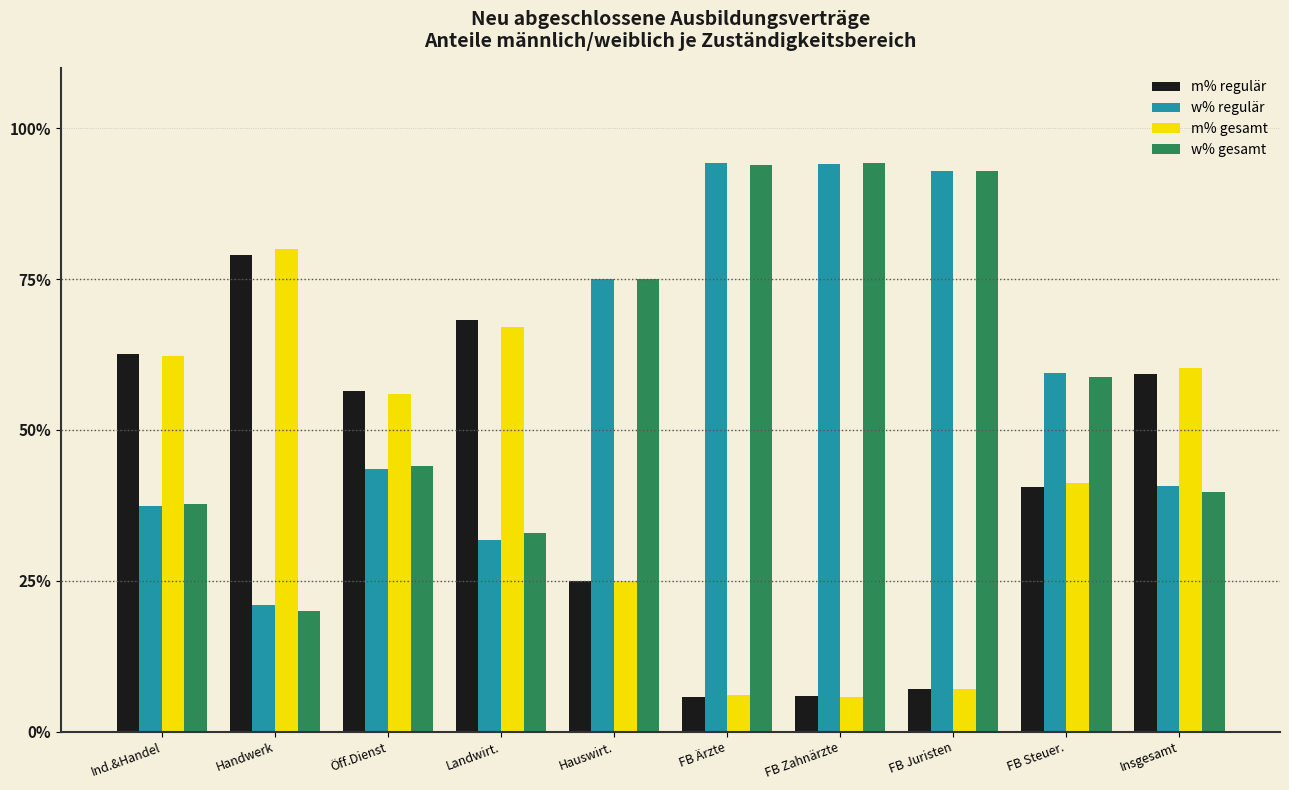

What is the difference between the maximum and minimum values in the m% gesamt series?

74.3